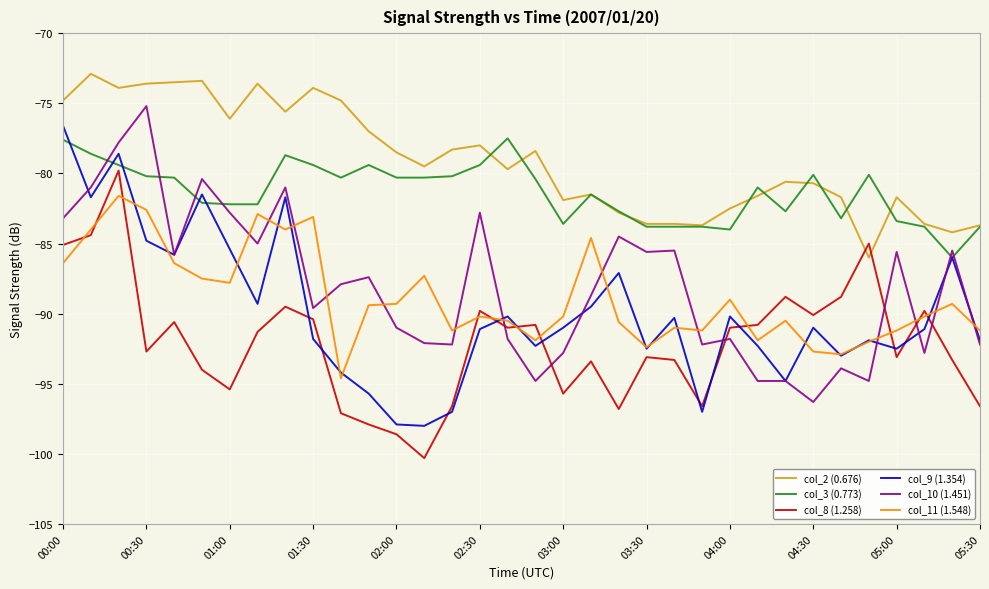

Which series has the largest total across all categories?

col_2 (0.676)